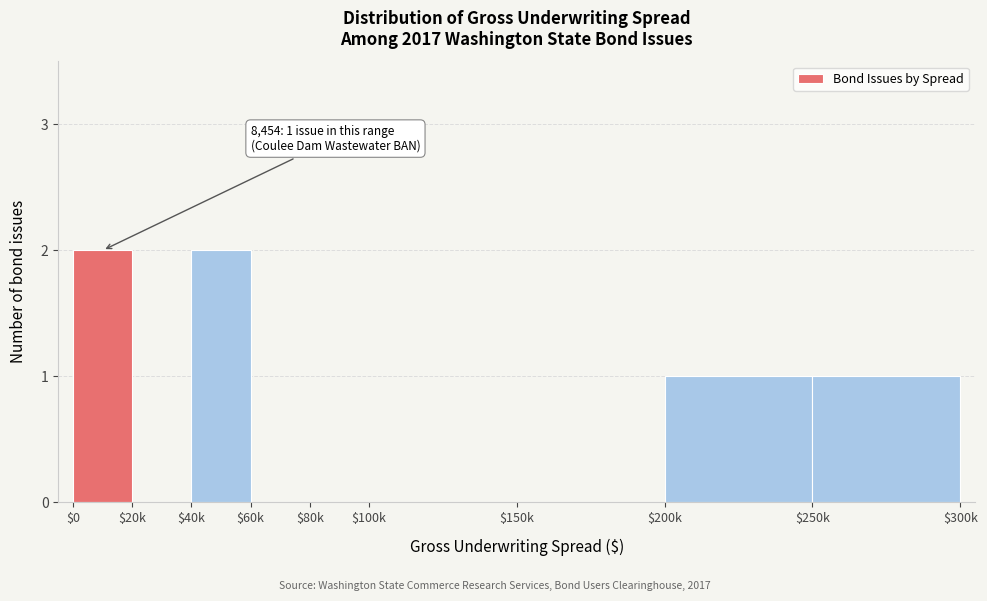

What is the sum of all values?

6